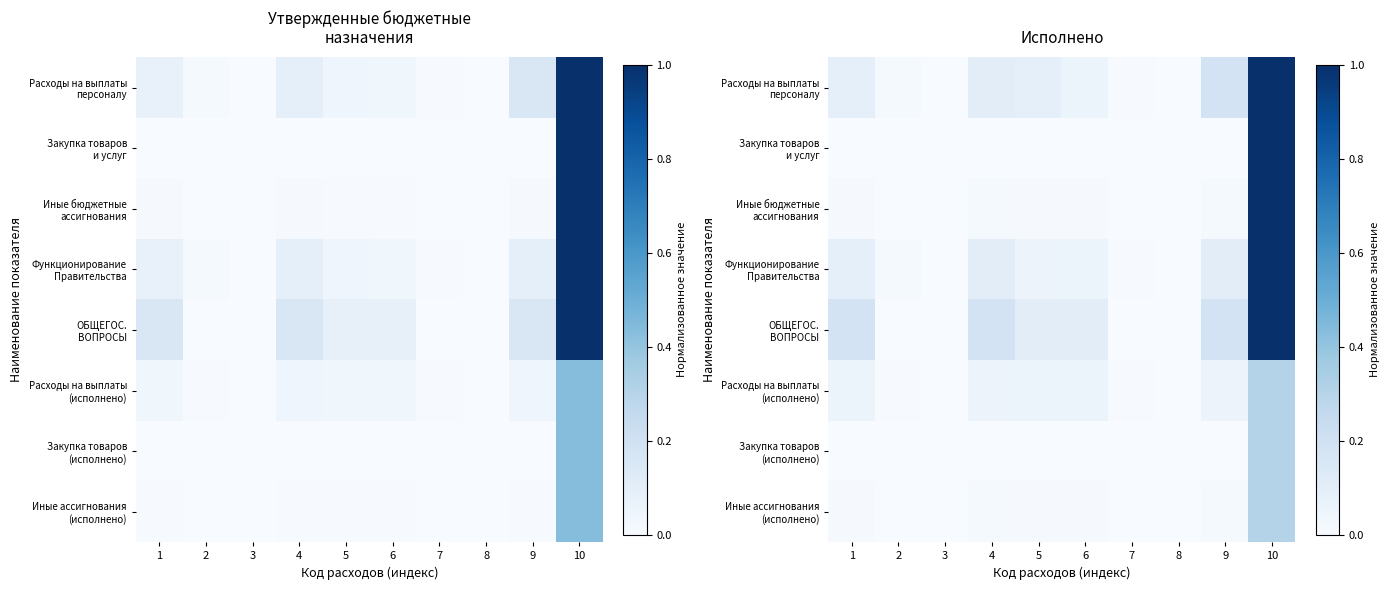

At which category is the sum across all series the highest?

10